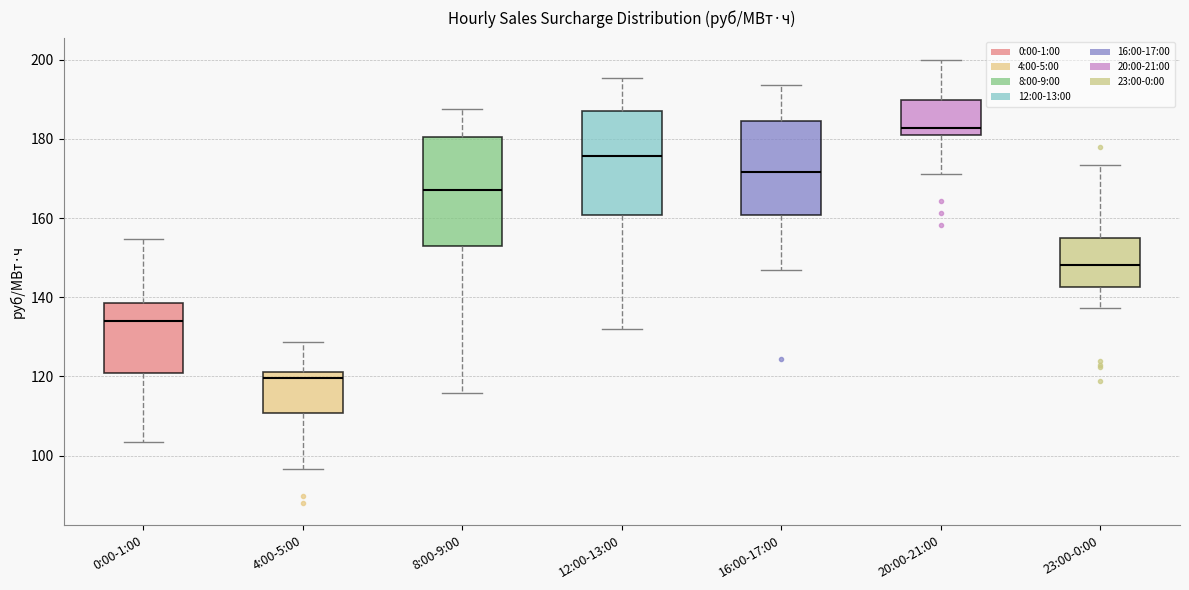

Reading left to right, read every box against the y-axis: the position of its median line, the range the box covers, and the ends of its whiskers. The values are not printed on the chart, so give them approximately, as read against the axis.

0:00-1:00: median 134, box 120 to 138, whiskers 104 to 154
4:00-5:00: median 120, box 110 to 122, whiskers 96 to 128
8:00-9:00: median 168, box 154 to 180, whiskers 116 to 188
12:00-13:00: median 176, box 160 to 186, whiskers 132 to 196
16:00-17:00: median 172, box 160 to 184, whiskers 146 to 194
20:00-21:00: median 182, box 180 to 190, whiskers 172 to 200
23:00-0:00: median 148, box 142 to 156, whiskers 138 to 174